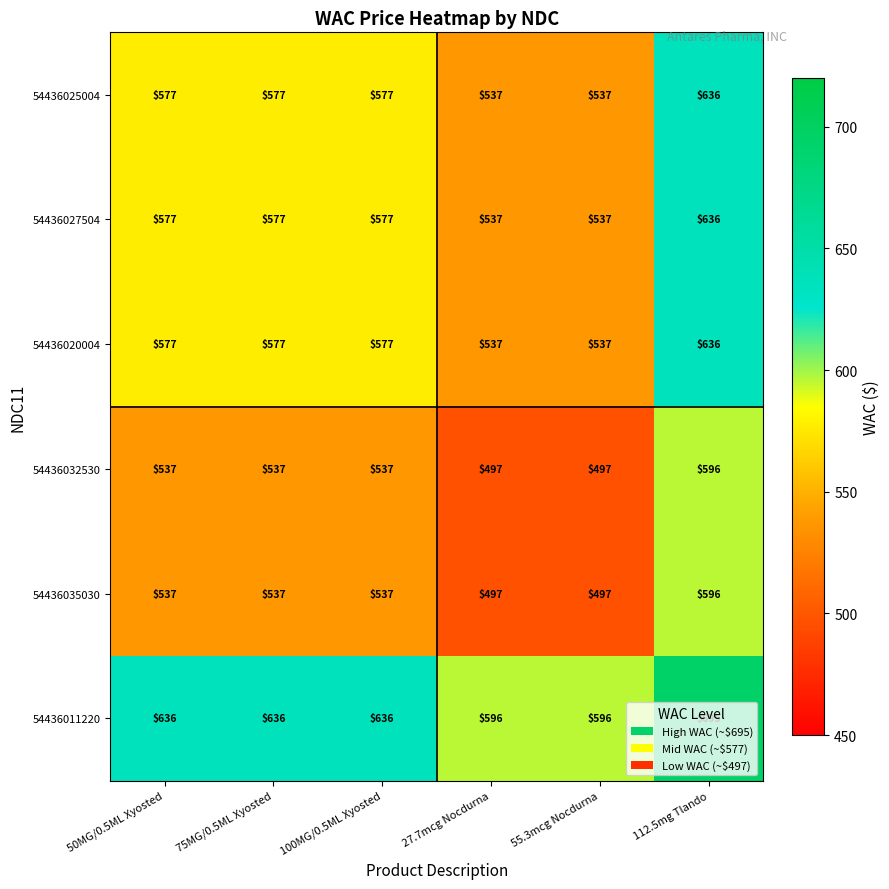

The 54436011220 series shows 953 at 27.7mcg Nocdurna. True or false?

False